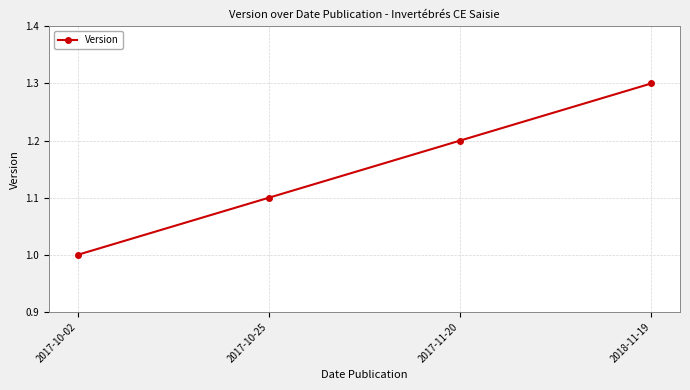

What is the difference between the maximum and minimum values?

0.3